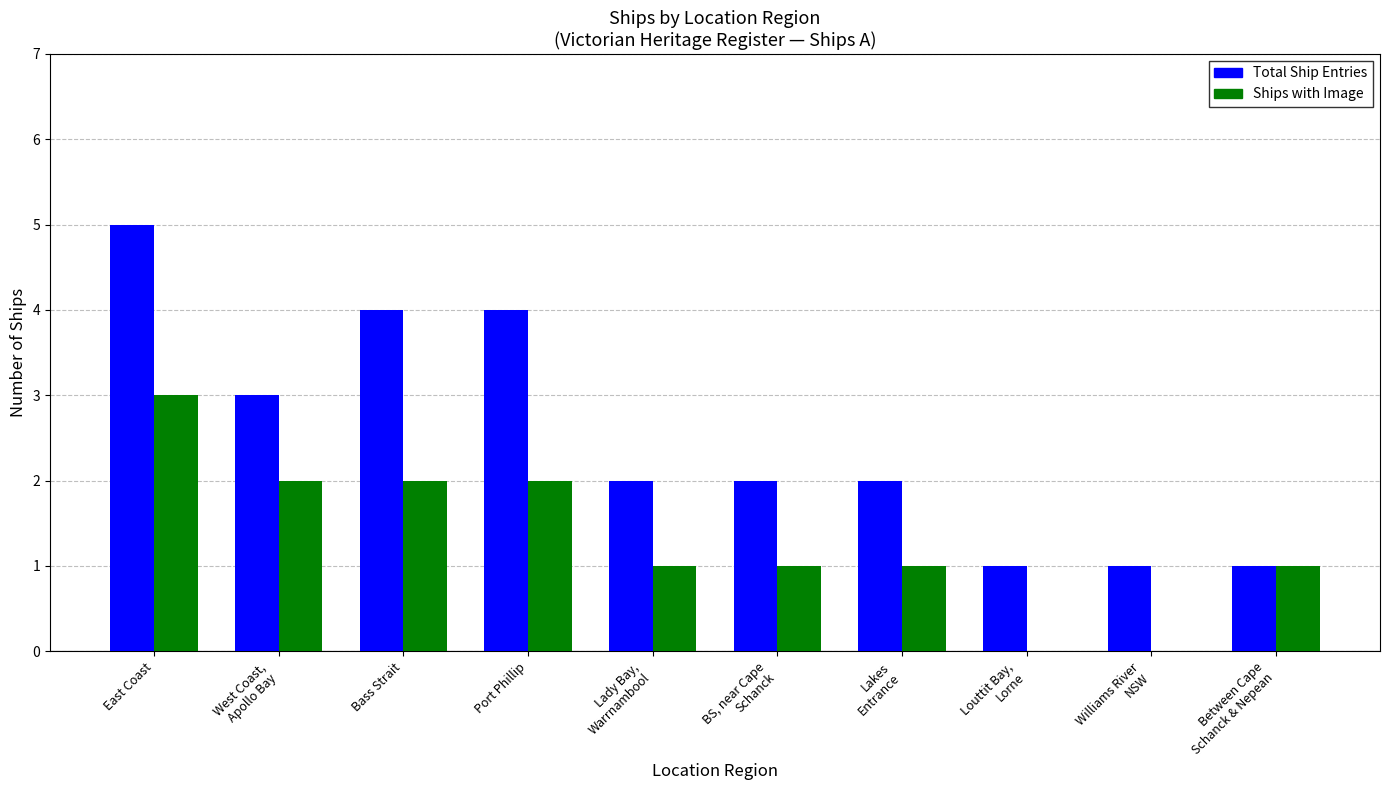

Reading right to left, list all the values displayed in this chart.

Total Ship Entries: Between Cape
Schanck & Nepean=1	Williams River
NSW=1	Louttit Bay,
Lorne=1	Lakes
Entrance=2	BS, near Cape
Schanck=2	Lady Bay,
Warrnambool=2	Port Phillip=4	Bass Strait=4	West Coast,
Apollo Bay=3	East Coast=5
Ships with Image: Between Cape
Schanck & Nepean=1	Williams River
NSW=0	Louttit Bay,
Lorne=0	Lakes
Entrance=1	BS, near Cape
Schanck=1	Lady Bay,
Warrnambool=1	Port Phillip=2	Bass Strait=2	West Coast,
Apollo Bay=2	East Coast=3